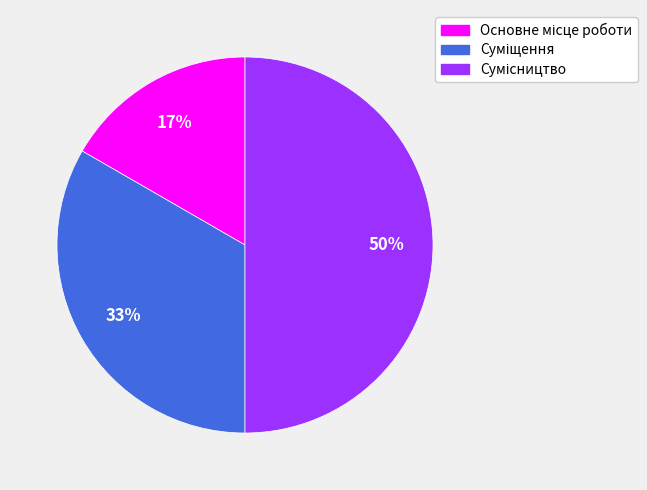

To the nearest percent, what is the average slice percentage?

33%